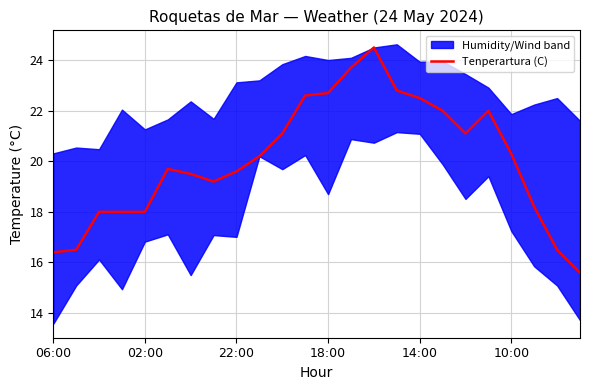

What is the minimum value for Tenperartura (C)?

15.6